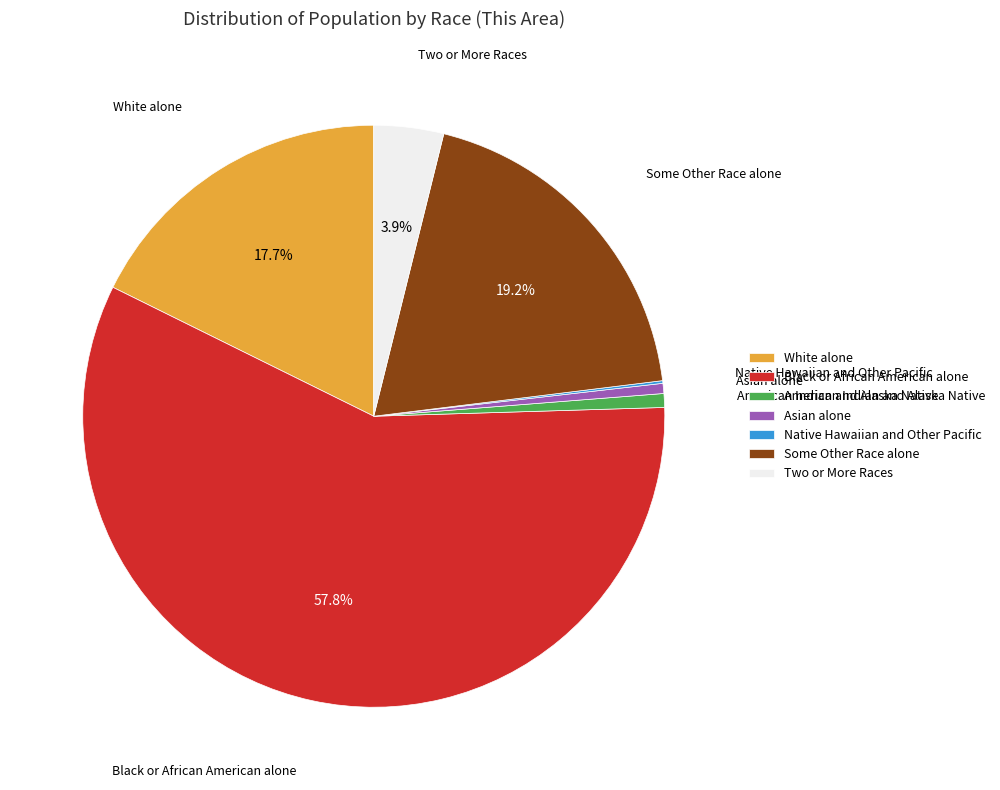

Combined, do Black or African American alone and White alone account for over 50%?

Yes